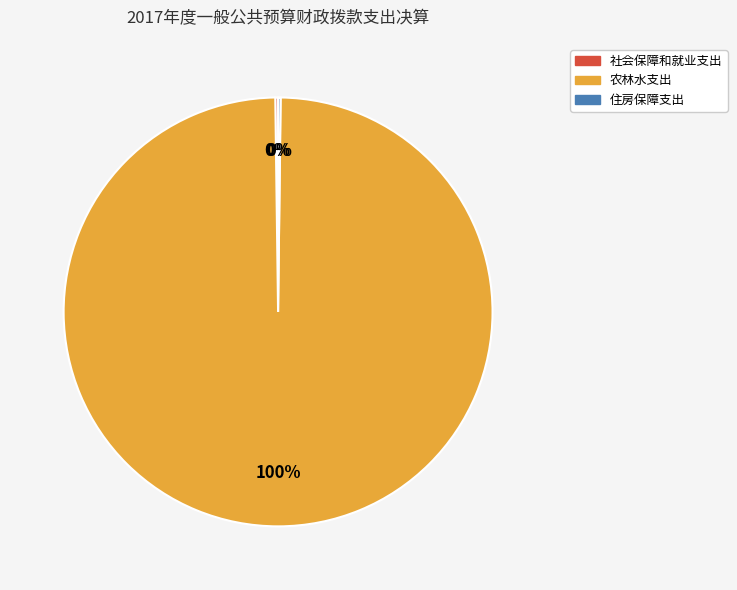

Is it true that 农林水支出 is 100% of the pie?

True